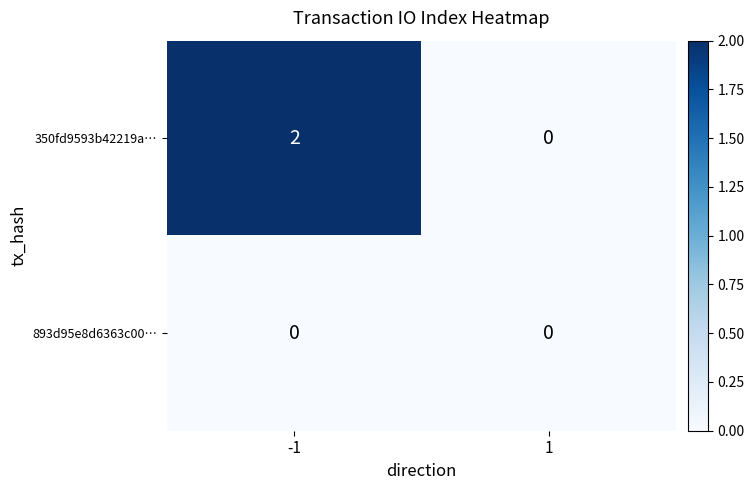

Which series has the largest total across all categories?

350fd9593b42219a…